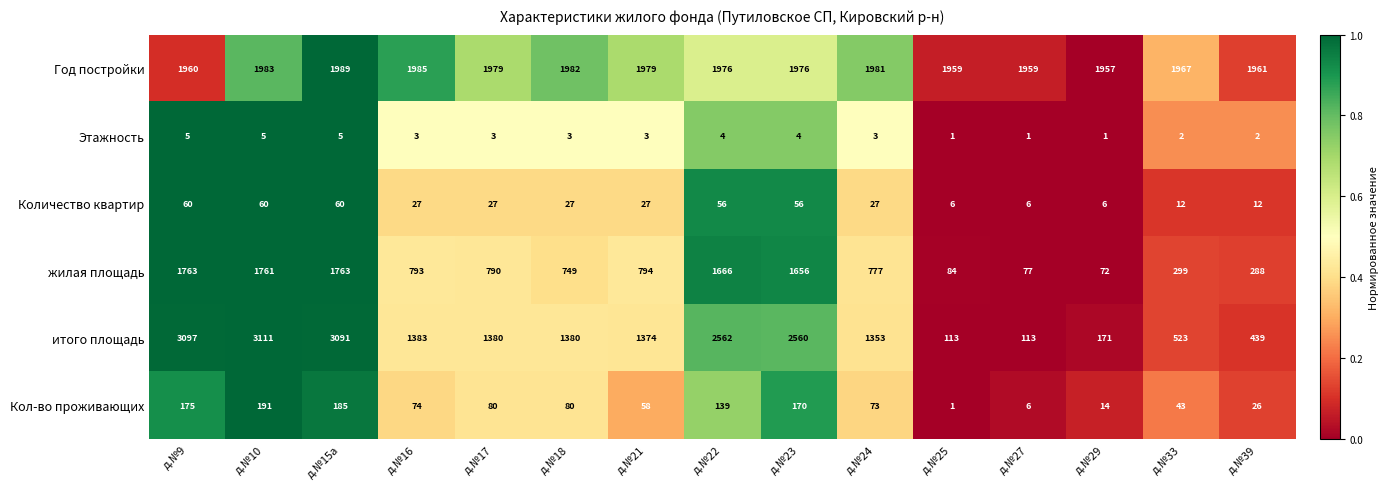

List the series in order of their peak value, highest first.

итого площадь, Год постройки, жилая площадь, Кол-во проживающих, Количество квартир, Этажность